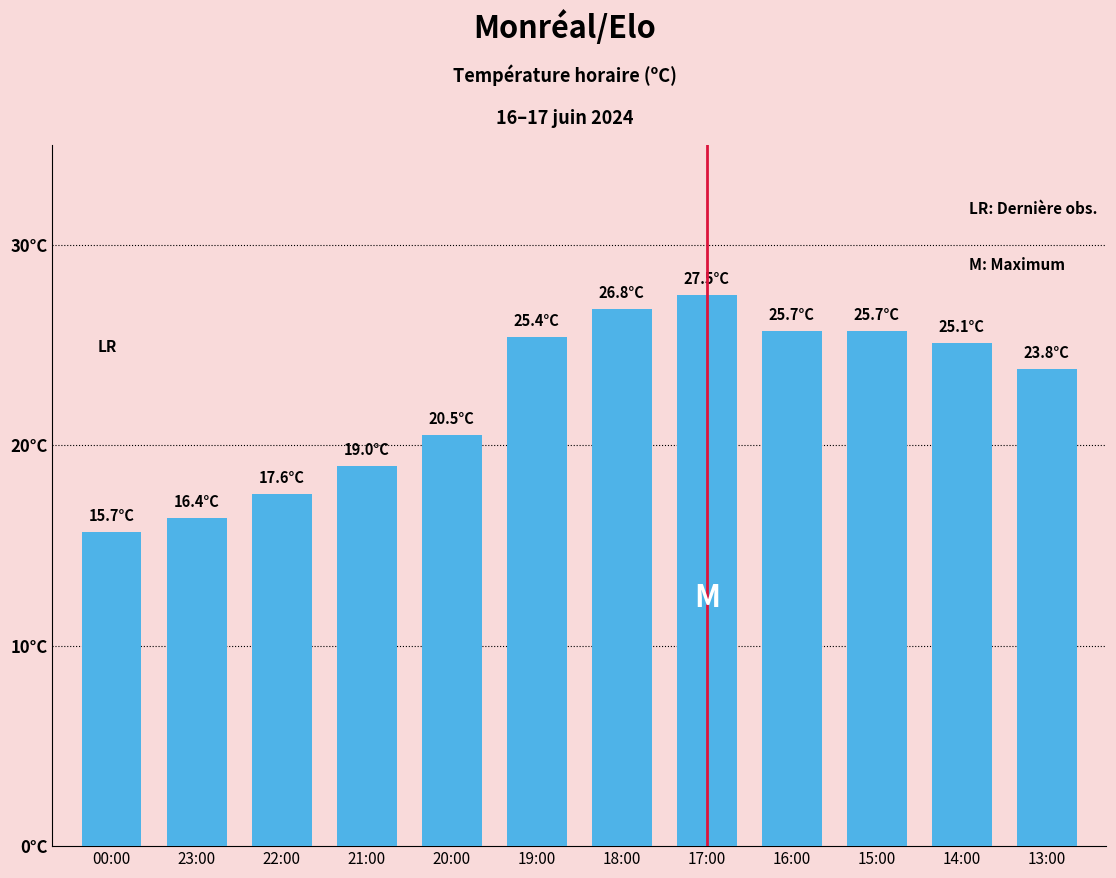

Does the chart contain any negative values?

No